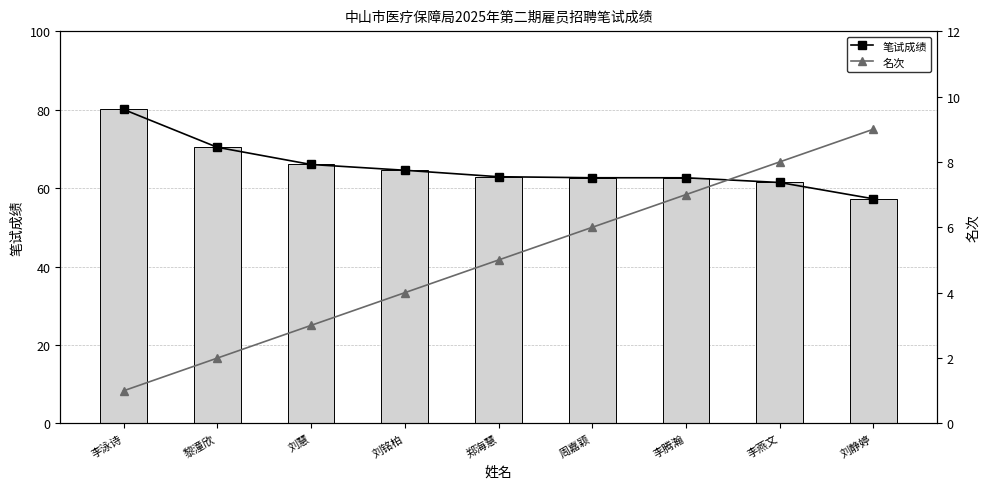

Reading left to right, transcribe all the data shown in this chart.

笔试成绩: 80.0	70.4	66.0	64.5	62.9	62.6	62.6	61.4	57.3
笔试成绩(柱): 80.0	70.4	66.0	64.5	62.9	62.6	62.6	61.4	57.3
名次: 1.0	2.0	3.0	4.0	5.0	6.0	7.0	8.0	9.0